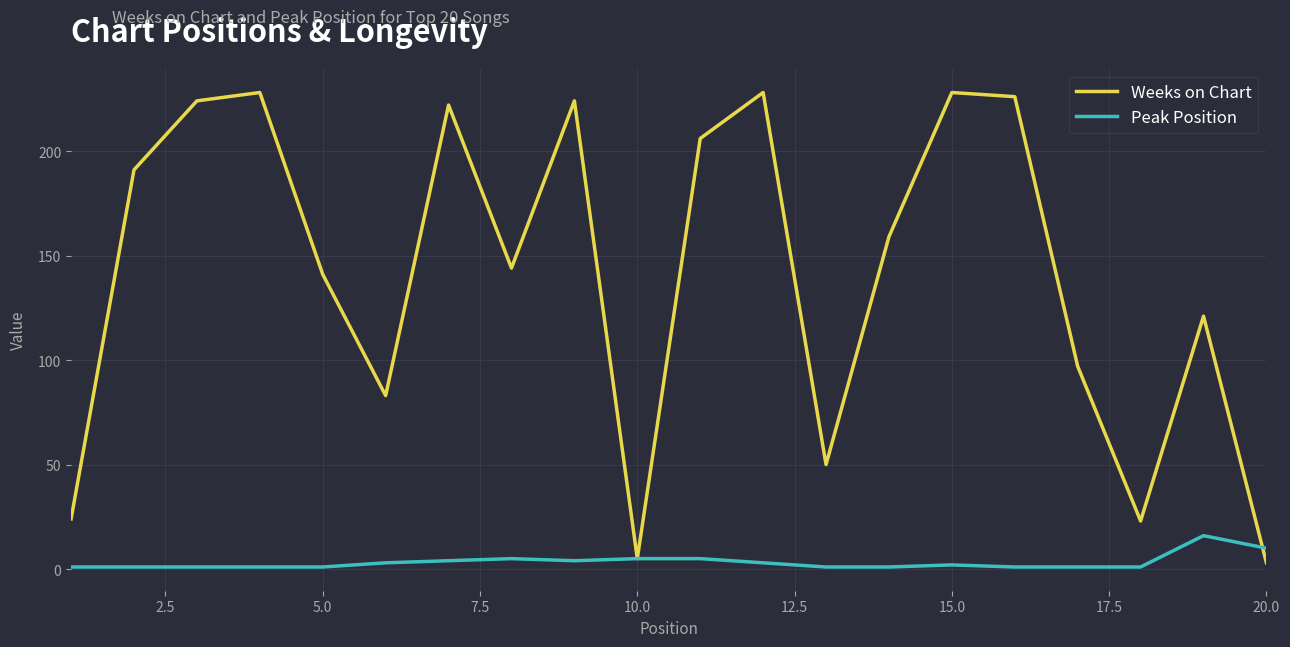

What is the difference between the second highest and minimum values in the Peak Position series?

9